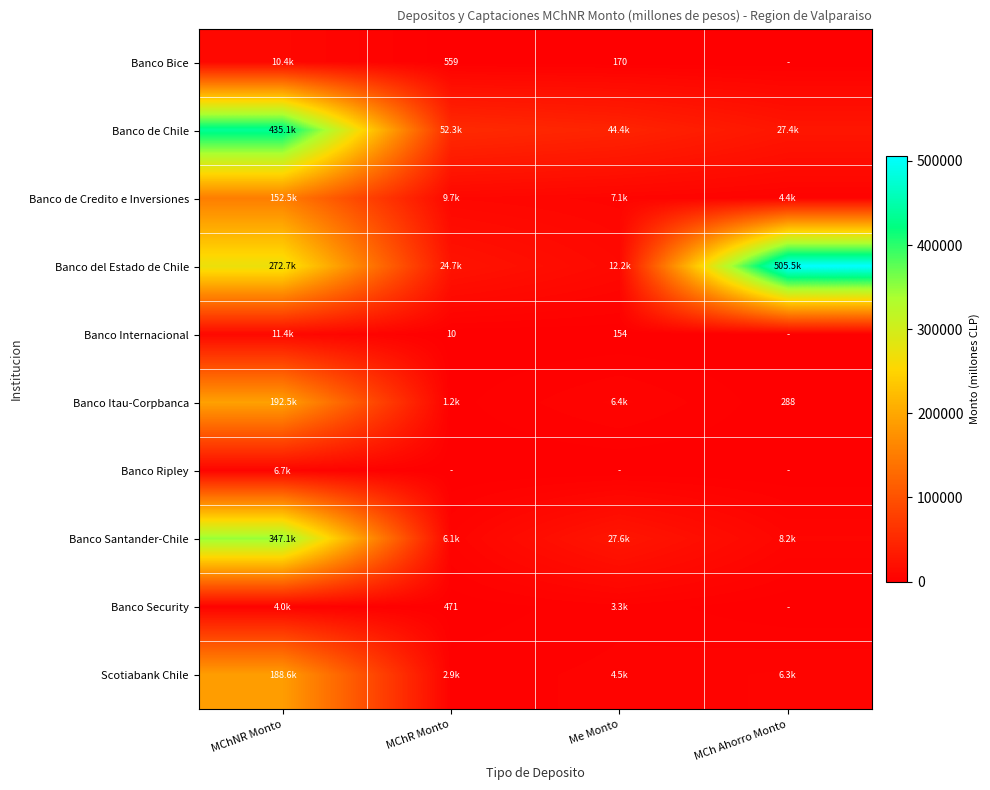

What is the difference between the maximum and minimum values in the Scotiabank Chile series?

185651.3